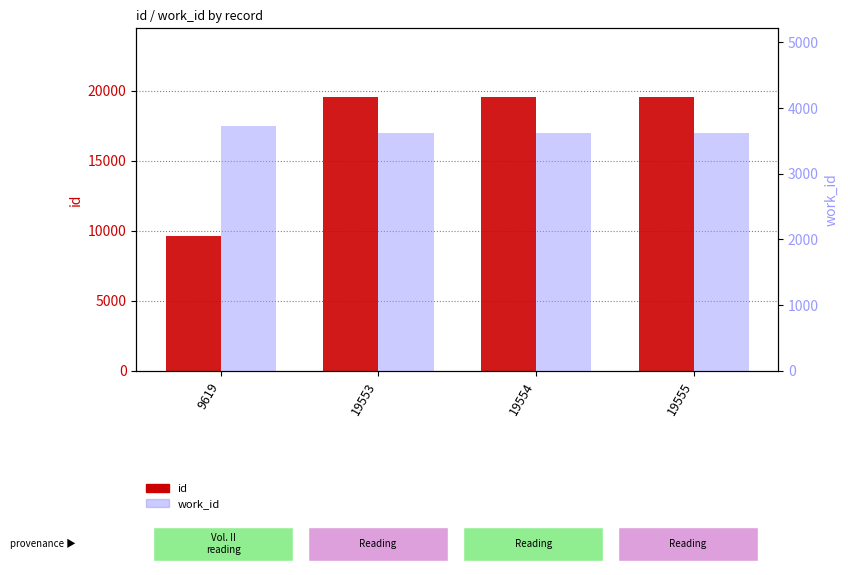

What is the difference between the maximum and minimum values in the id series?

9936